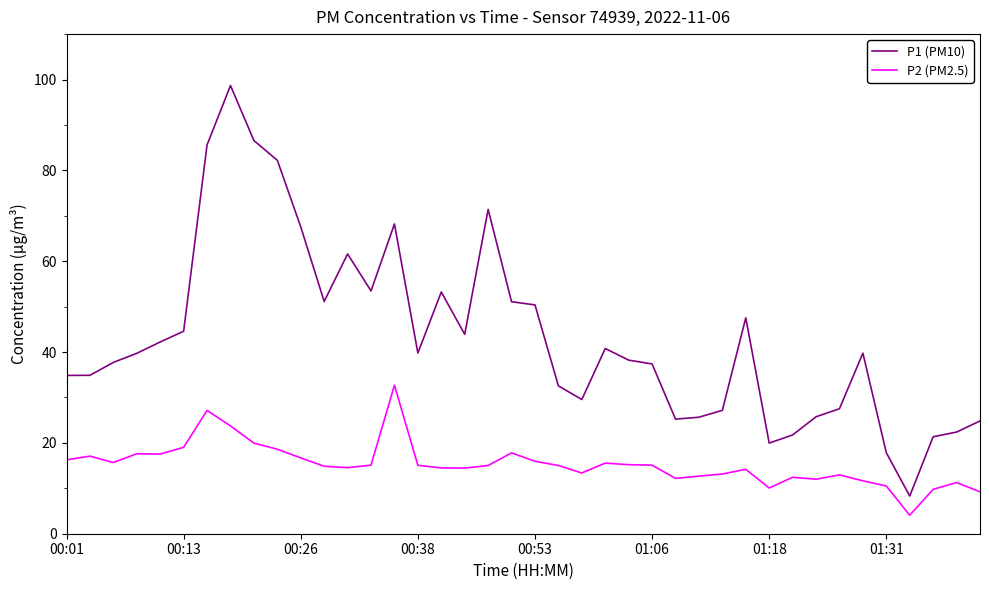

Which series has the largest range (max minus min)?

P1 (PM10)